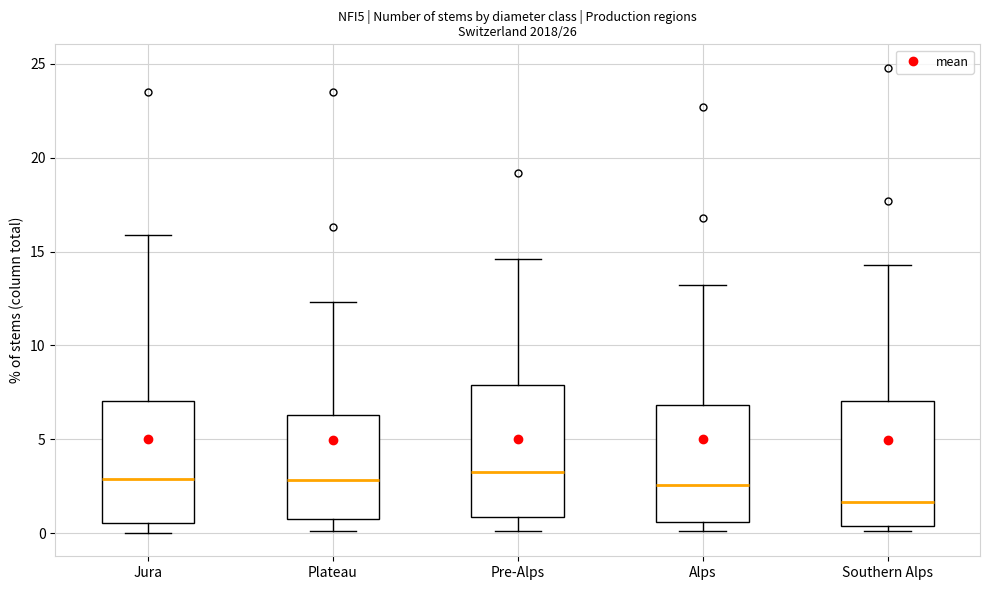

Reading left to right, transcribe this box plot: for each box, give where its median line is, the range the box spans, and where its two whiskers end, as read against the y-axis. The values are not printed on the chart, so give them approximately, as read against the axis.

Jura: median 3.0, box 0.5 to 7.0, whiskers 0.0 to 16.0
Plateau: median 3.0, box 1.0 to 6.5, whiskers 0.0 to 12.5
Pre-Alps: median 3.5, box 1.0 to 8.0, whiskers 0.0 to 14.5
Alps: median 2.5, box 0.5 to 7.0, whiskers 0.0 to 13.0
Southern Alps: median 1.5, box 0.5 to 7.0, whiskers 0.0 to 14.5